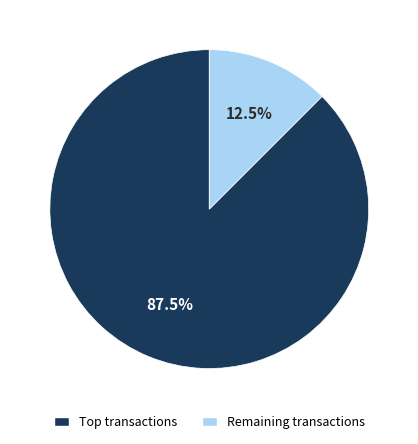

How many slices are in this pie chart?

2